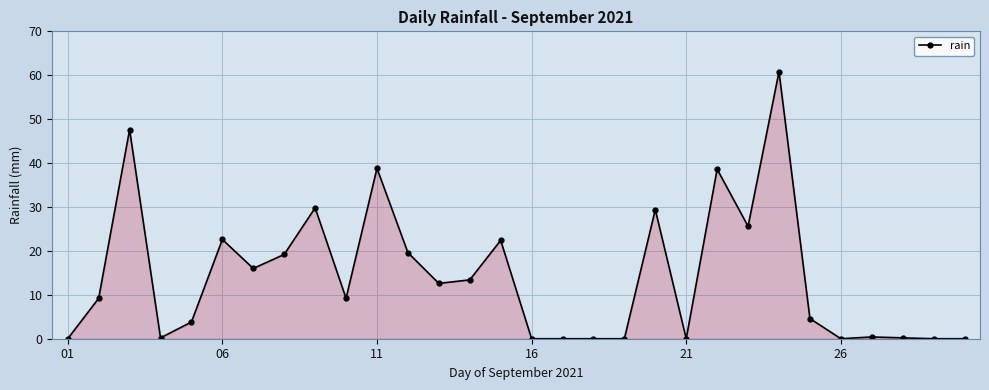

How many categories are shown in the chart?

30